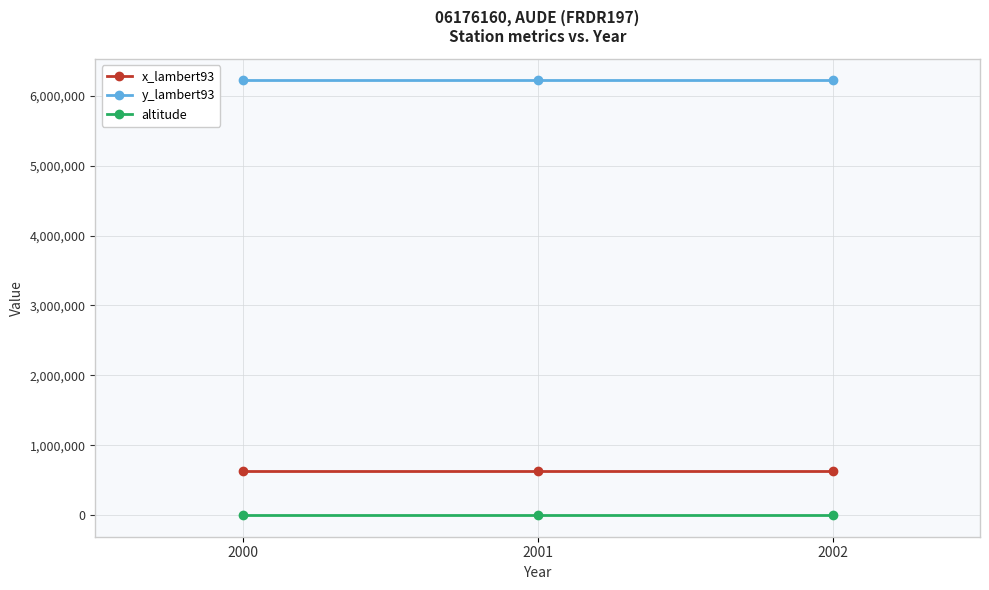

True or false: y_lambert93 has a value of 1340856 at 2001.

False